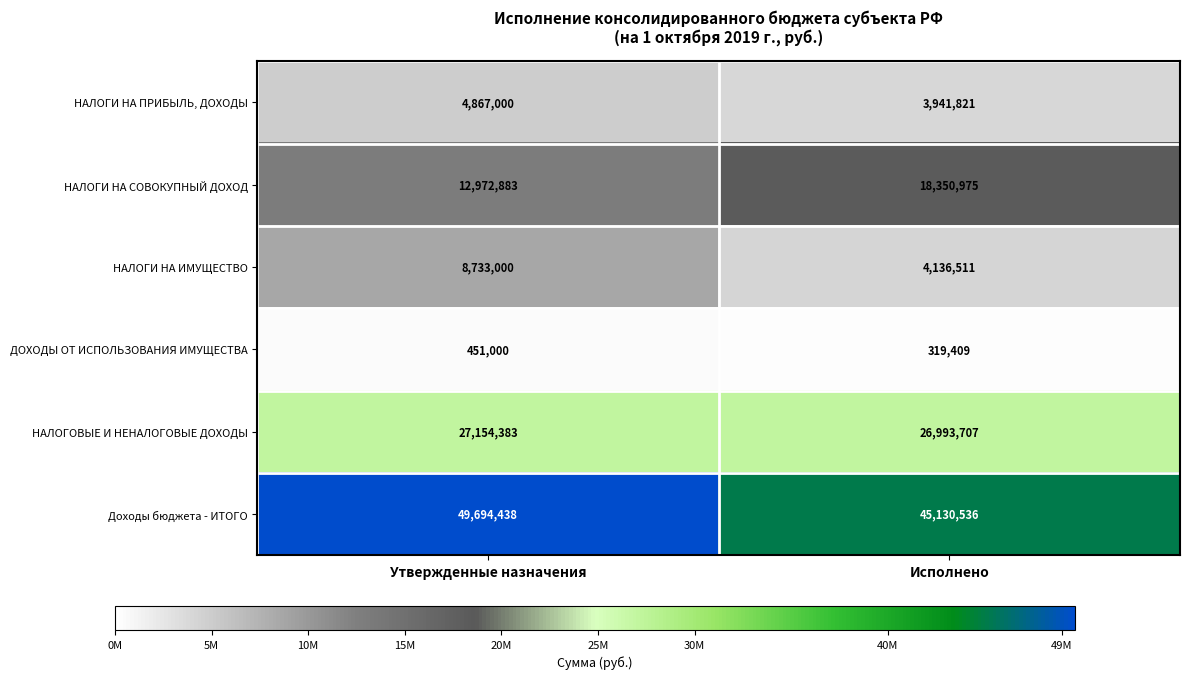

How many series are shown in this chart?

6